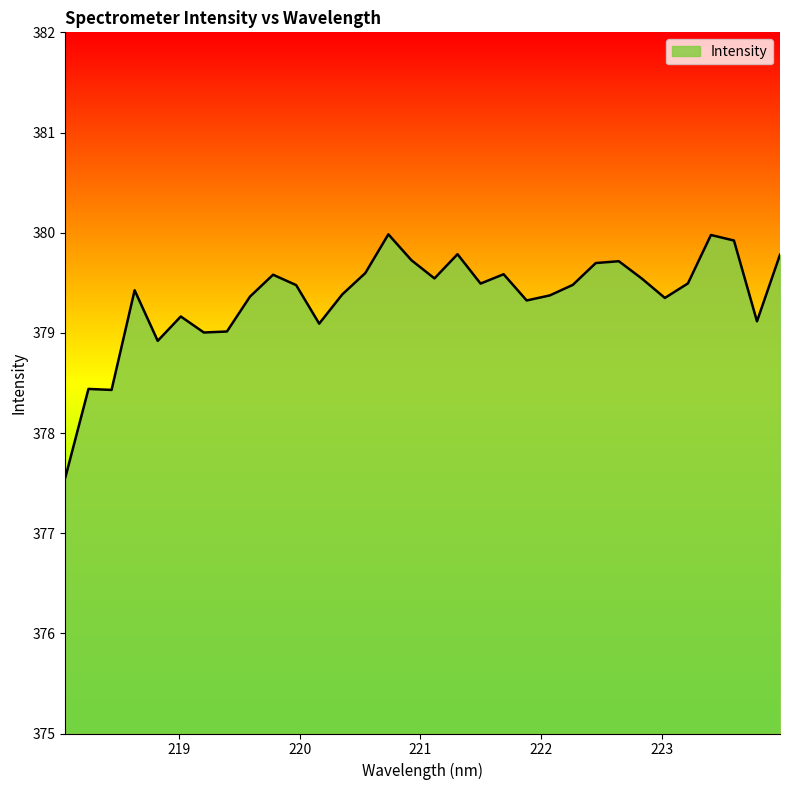

What is the minimum value shown in the chart?

377.6